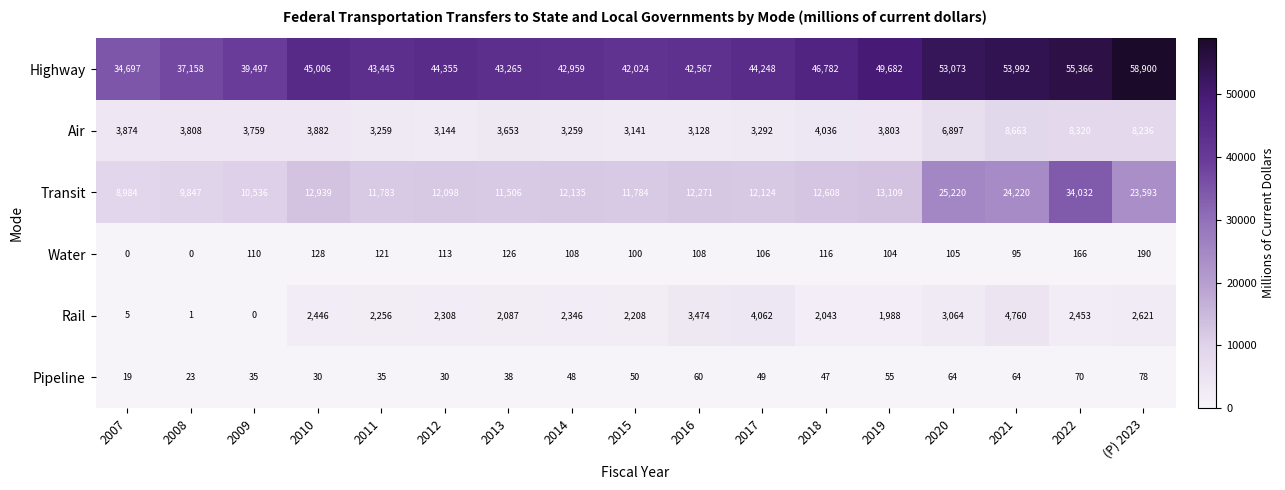

The Rail series shows 2346 at 2014. True or false?

True